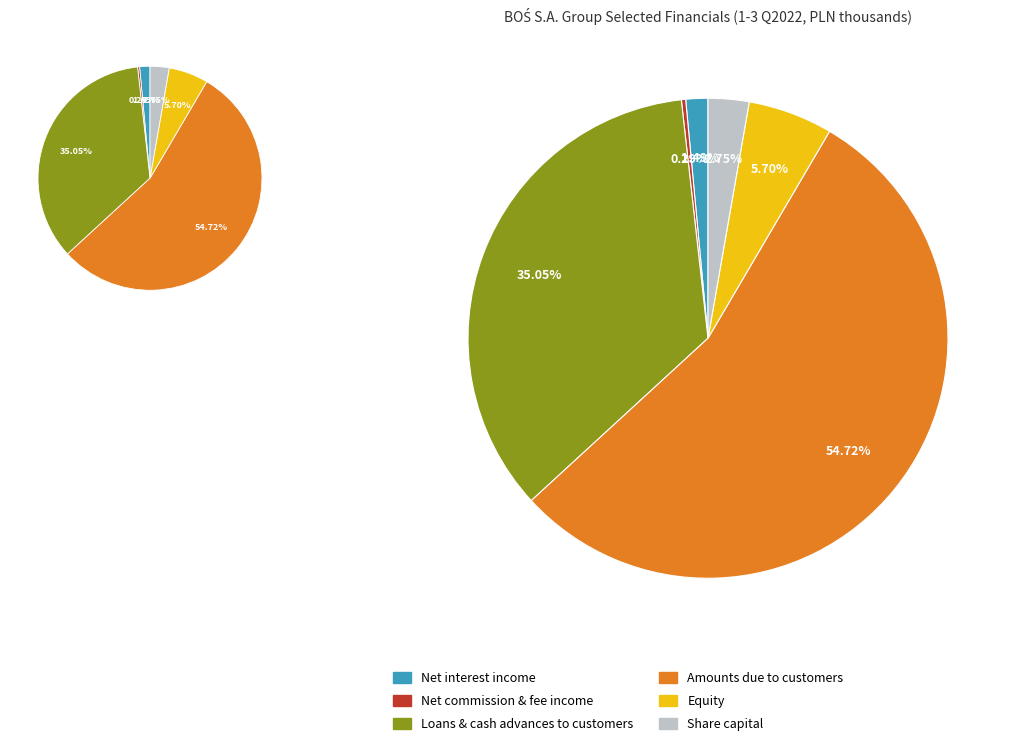

How many slices are in this pie chart?

6